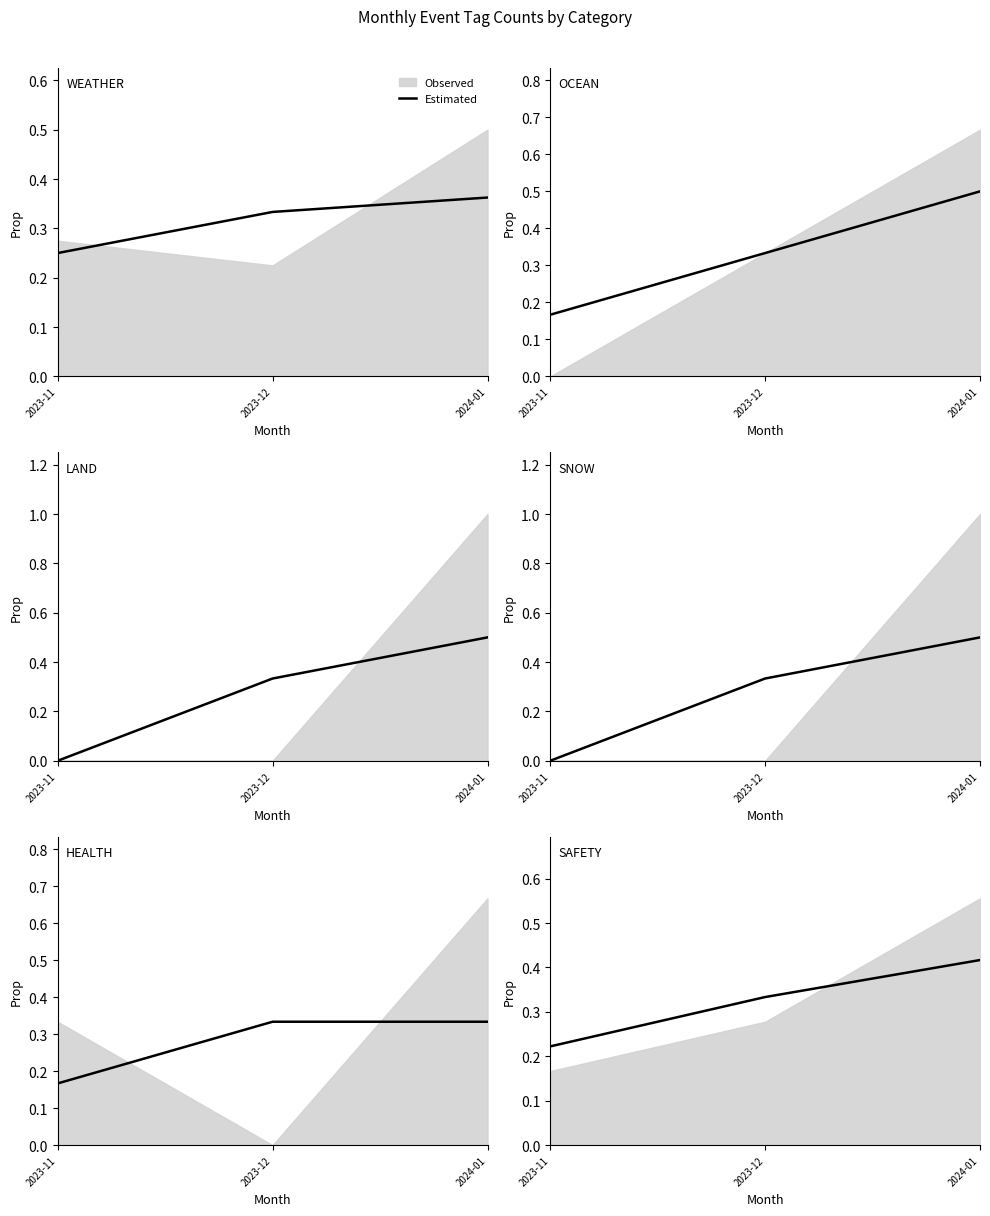

At which label is the value closest to 0?

2023-11